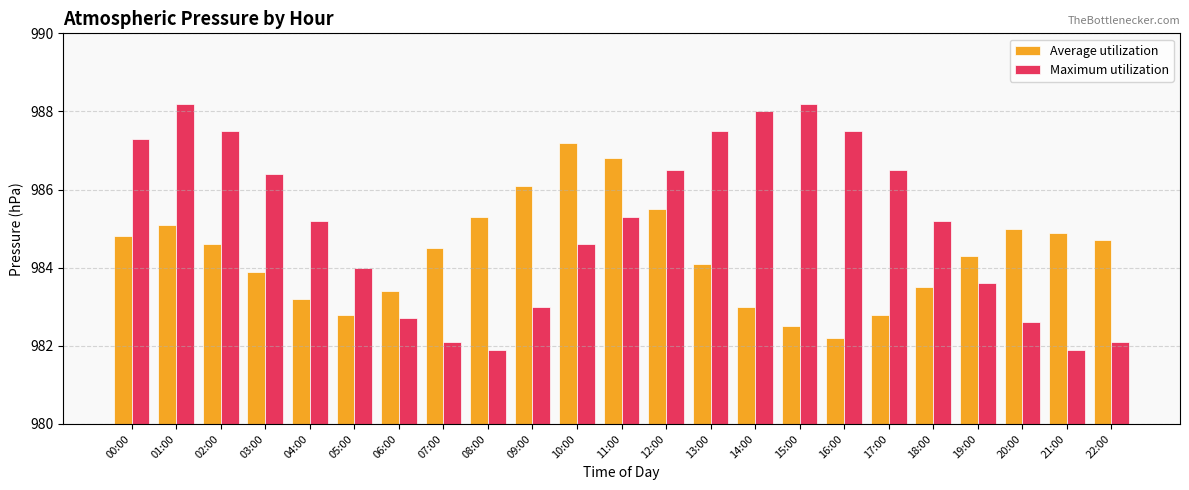

Is it true that Average utilization equals 984.1 at 13:00?

True